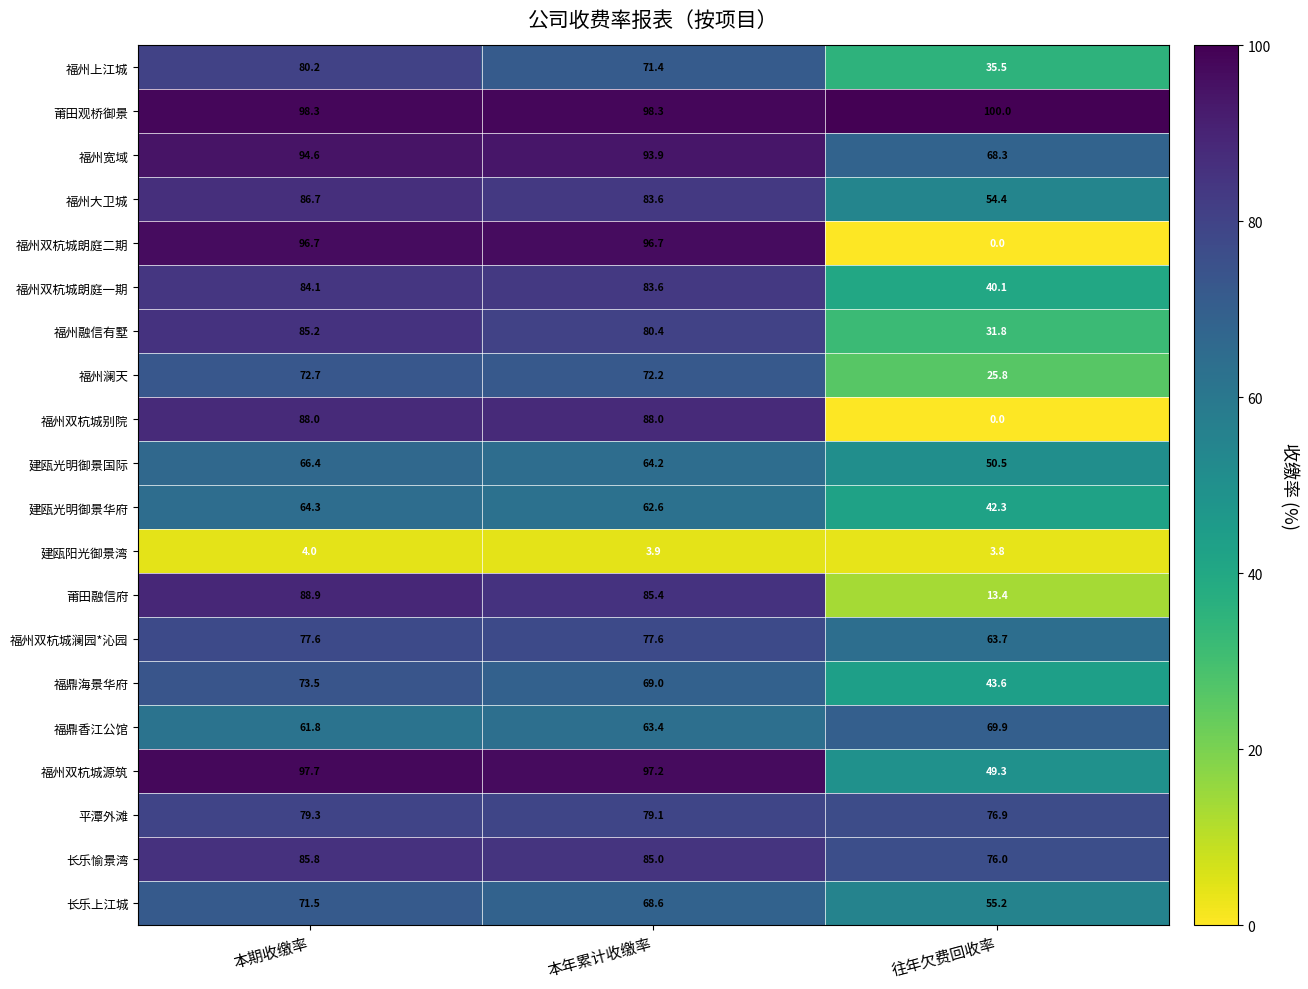

How many data points in 长乐愉景湾 are less than 85?

1